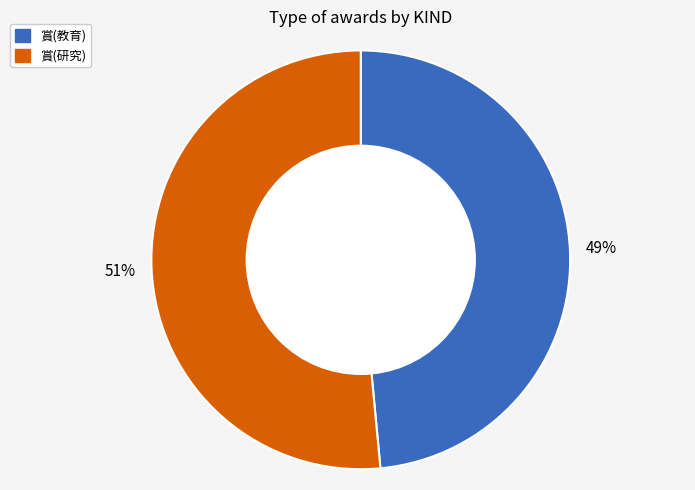

Between 賞(研究) and 賞(教育), which is larger?

賞(研究)